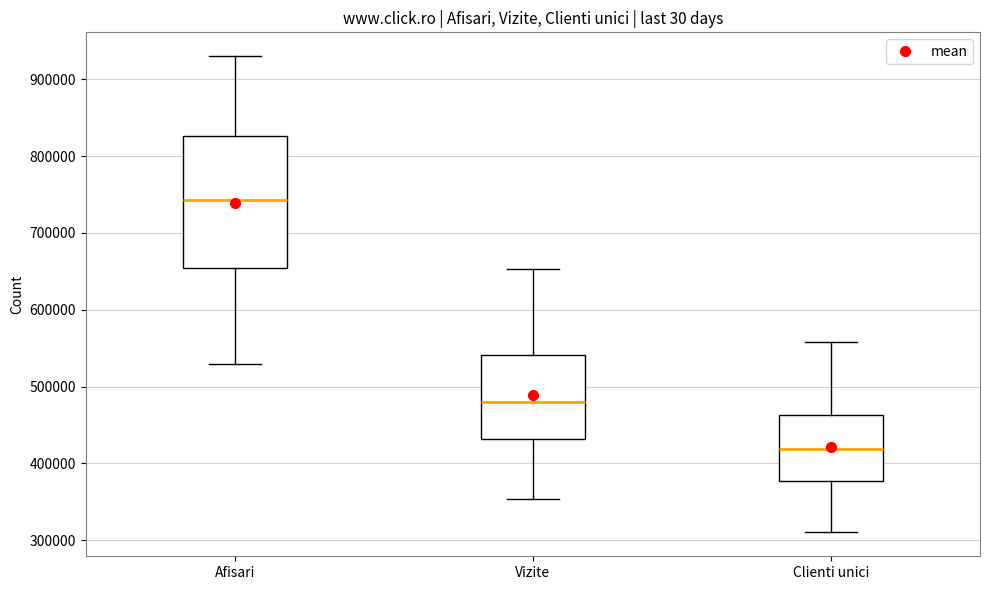

Reading left to right, read every box against the y-axis: the position of its median line, the range the box covers, and the ends of its whiskers. The values are not printed on the chart, so give them approximately, as read against the axis.

Afisari: median 740000, box 650000 to 830000, whiskers 530000 to 930000
Vizite: median 480000, box 430000 to 540000, whiskers 350000 to 650000
Clienti unici: median 420000, box 380000 to 460000, whiskers 310000 to 560000